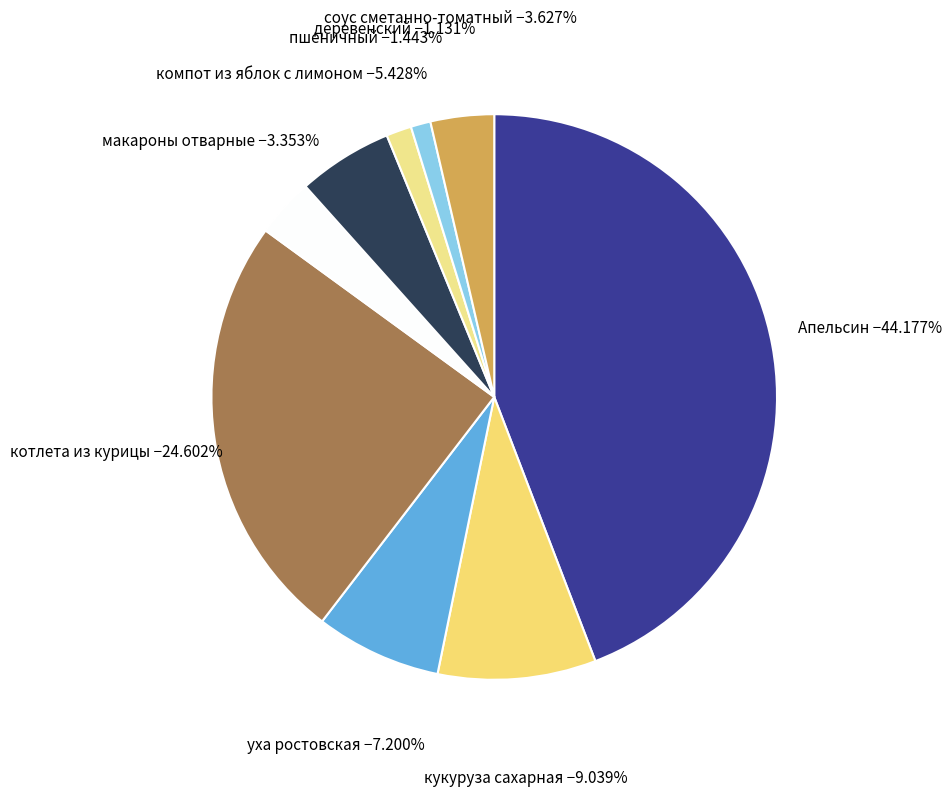

To the nearest percent, what percentage of the pie is компот из яблок с лимоном?

5%